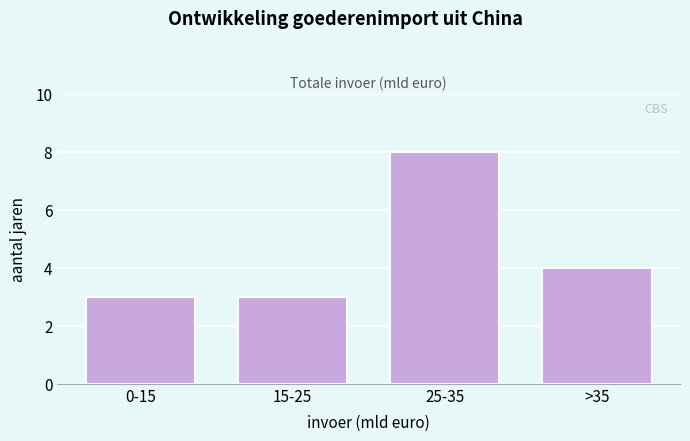

Reading left to right, transcribe all the data shown in this chart.

3	3	8	4